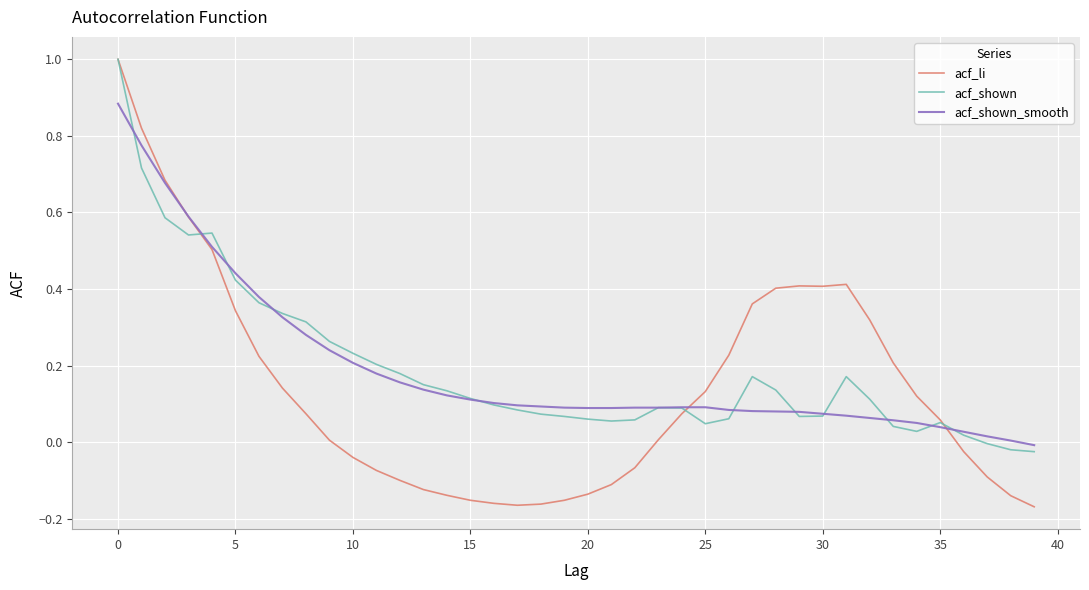

Which series has the largest range (max minus min)?

acf_li